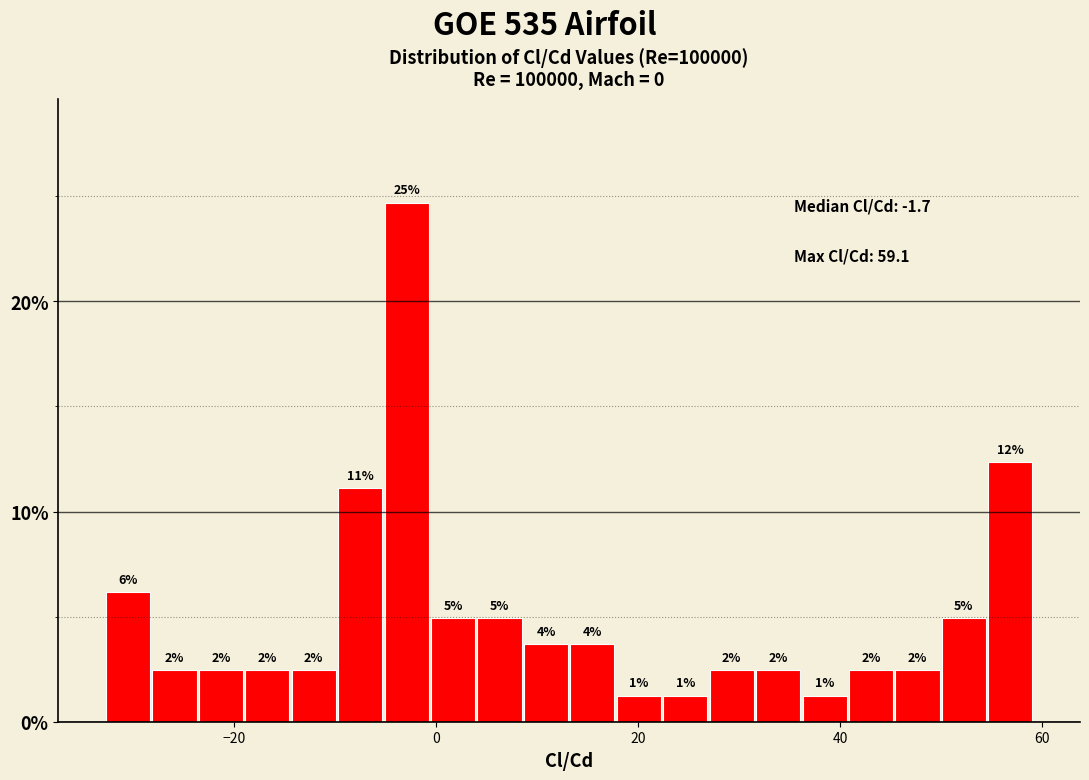

Read against the x-axis, roughly where is the centre of the tallest bar?

-2